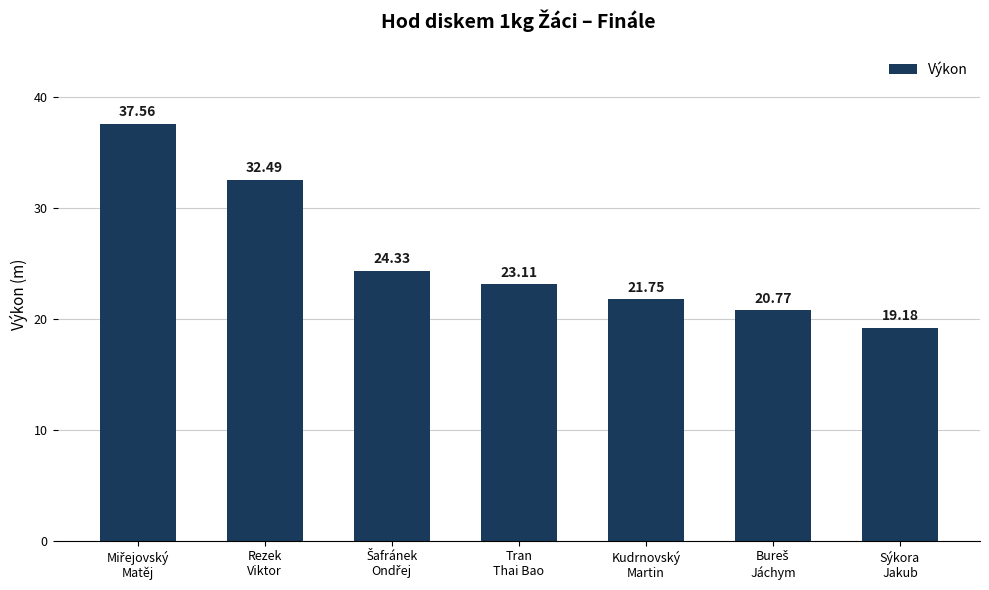

Count the number of values greater than 23.

4